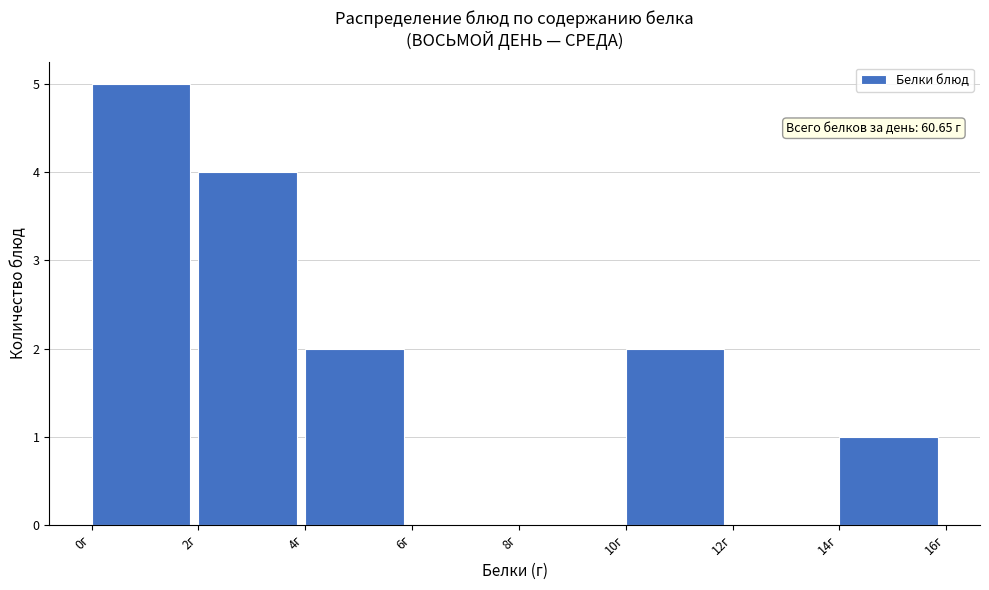

Over which range of the x-axis is the bar tallest?

0 to 2